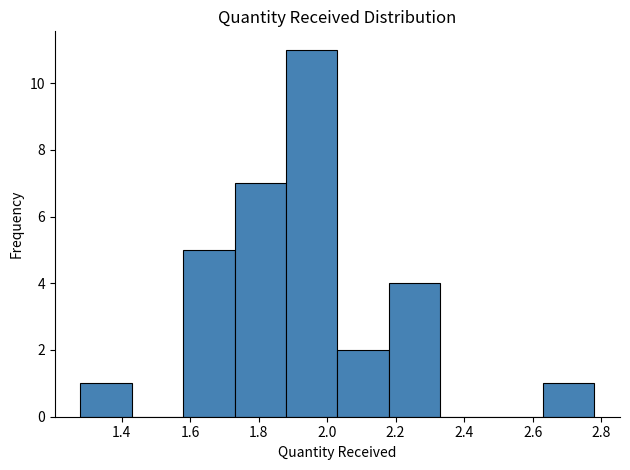

Reading left to right, transcribe this chart: for each bar, give the range it covers on the x-axis and its height. Neither the bar edges nor the heights are printed on the chart, so give them approximately, as read against the axes.

1.28 to 1.43: 1
1.43 to 1.58: 0
1.58 to 1.73: 5
1.73 to 1.88: 7
1.88 to 2.03: 11
2.03 to 2.18: 2
2.18 to 2.33: 4
2.33 to 2.48: 0
2.48 to 2.63: 0
2.63 to 2.78: 1